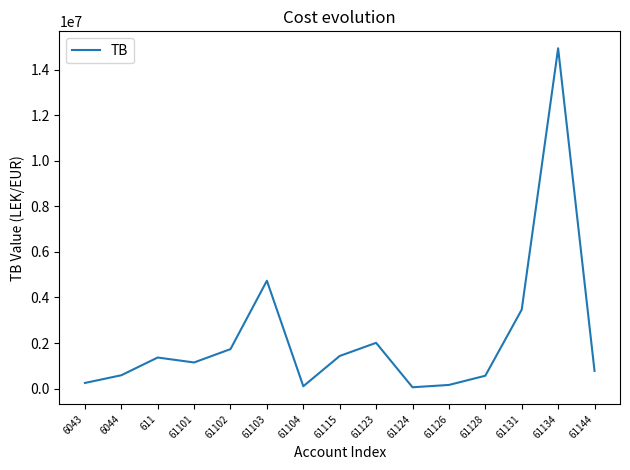

Which has a higher value, 61104 or 61131?

61131